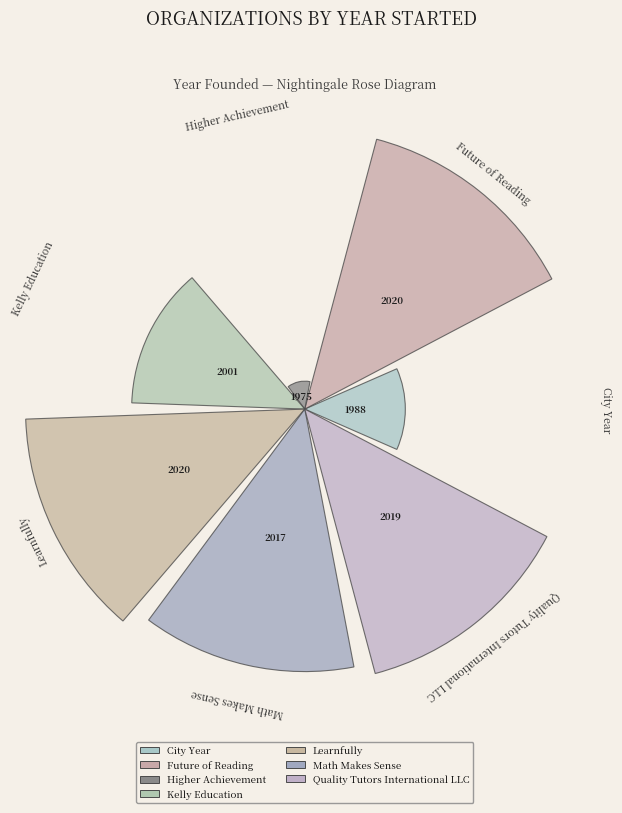

How many bars are there in total?

7